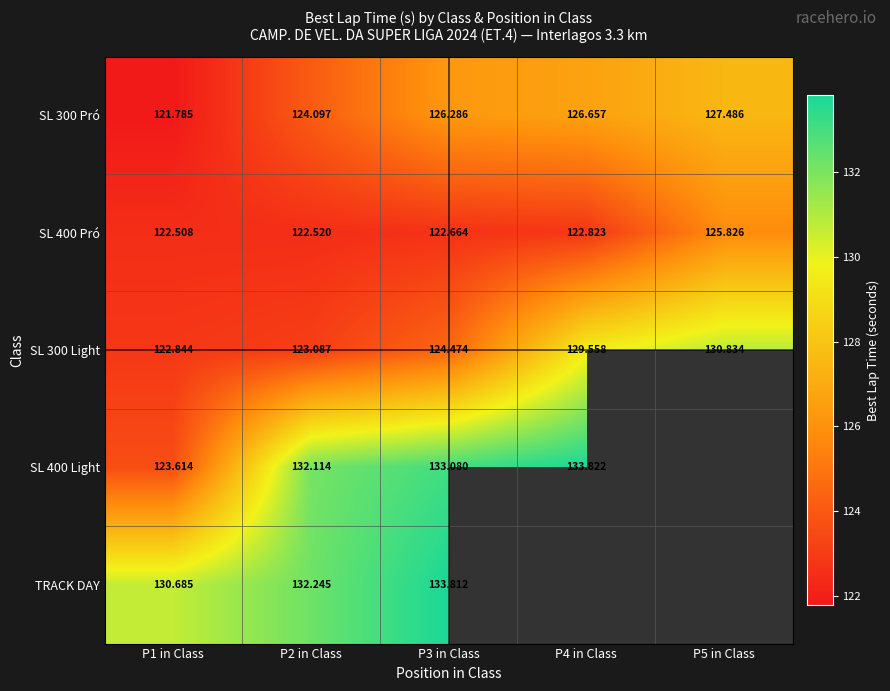

The value of SL 300 Pró at P2 in Class is 32.8. True or false?

False